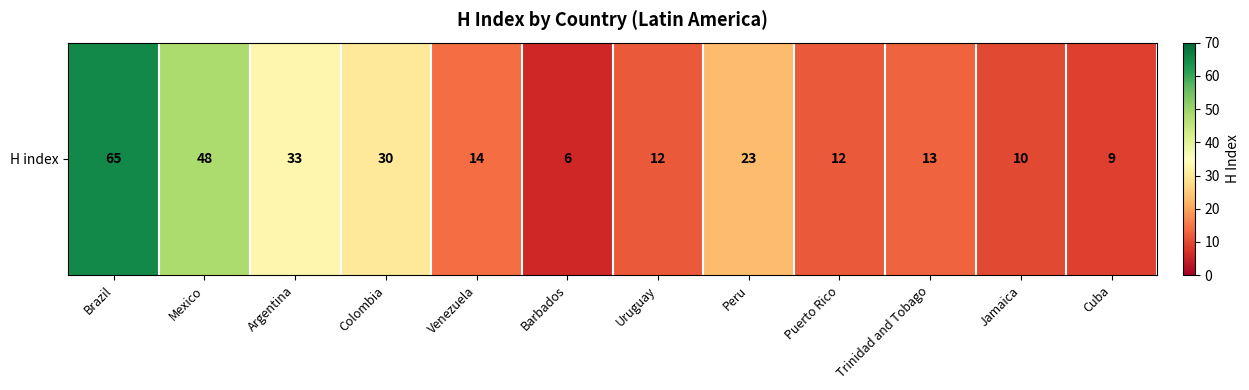

How many data points are above 14?

5